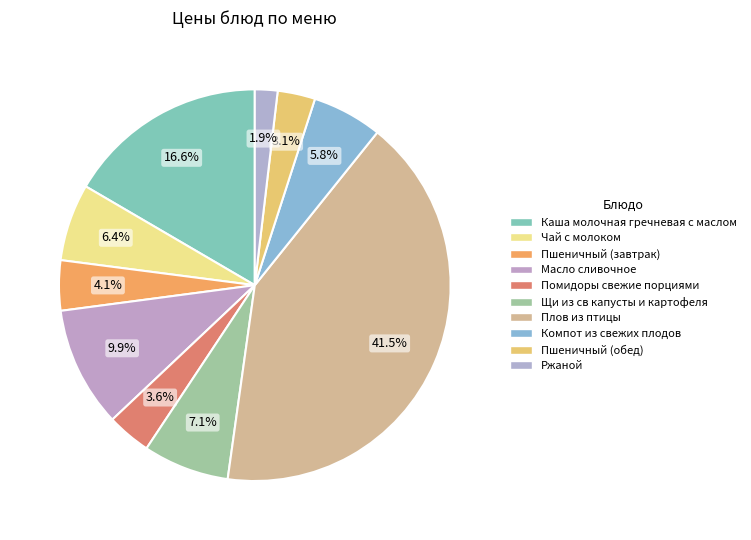

Rank the categories by value from lowest to highest.

Ржаной, Пшеничный (обед), Помидоры свежие порциями, Пшеничный (завтрак), Компот из свежих плодов, Чай с молоком, Щи из св капусты и картофеля, Масло сливочное, Каша молочная гречневая с маслом, Плов из птицы